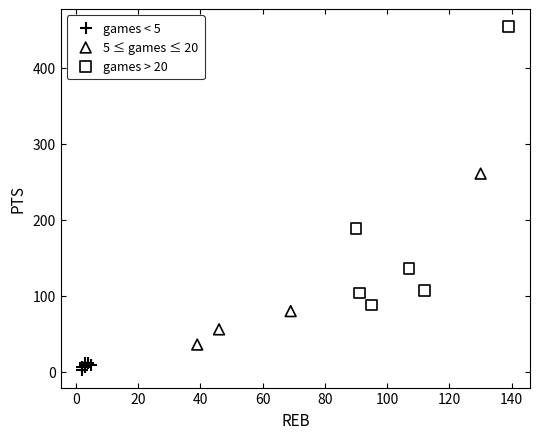

Which series reaches the minimum Y coordinate?

games < 5